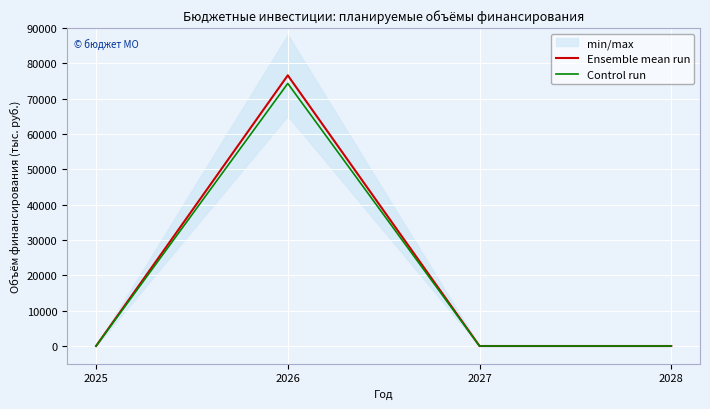

Which category has the highest value across all series?

2026